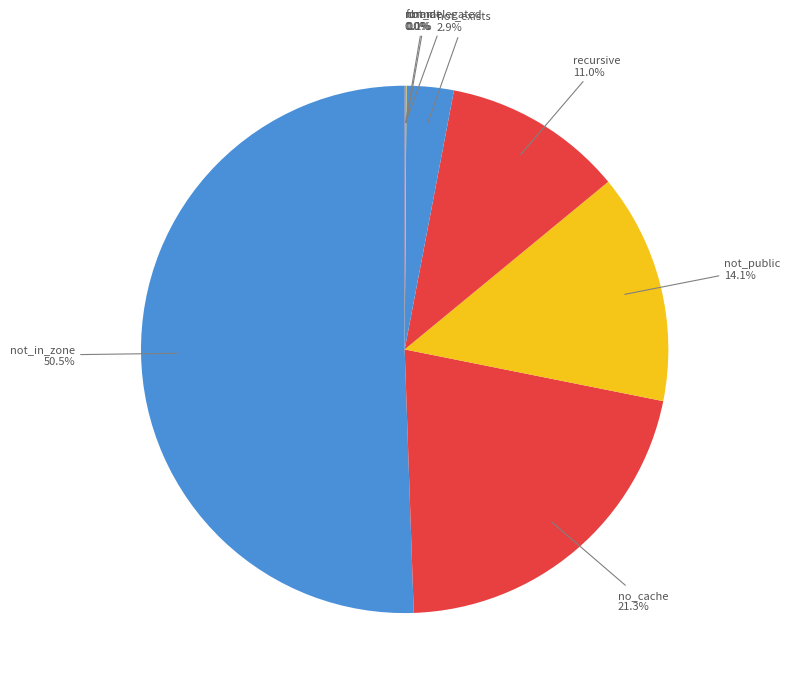

Does any single category account for the majority?

Yes